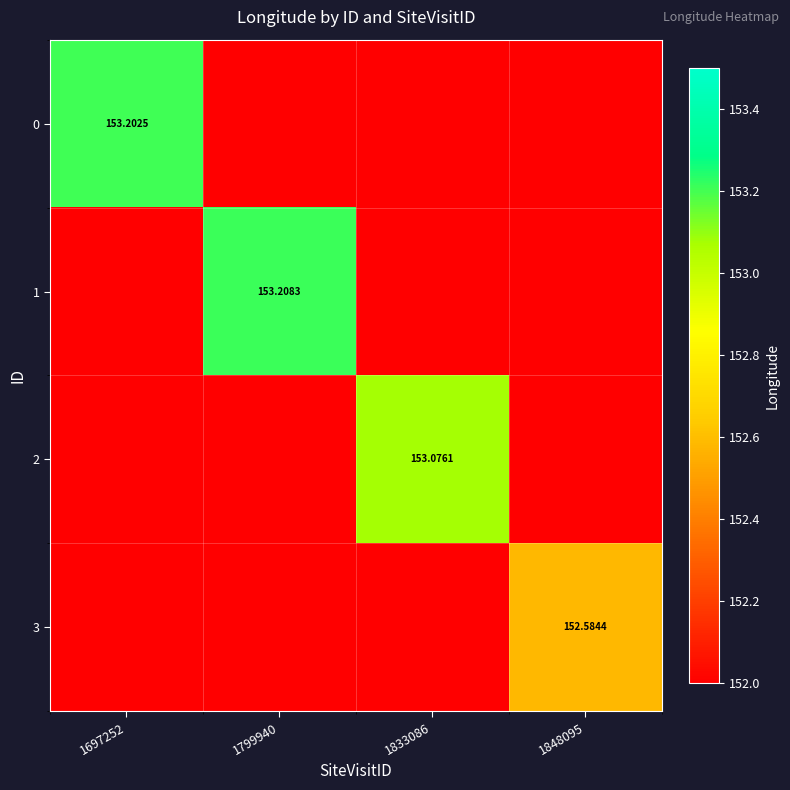

What is the spread (max minus min) of values at 1833086?

1.1